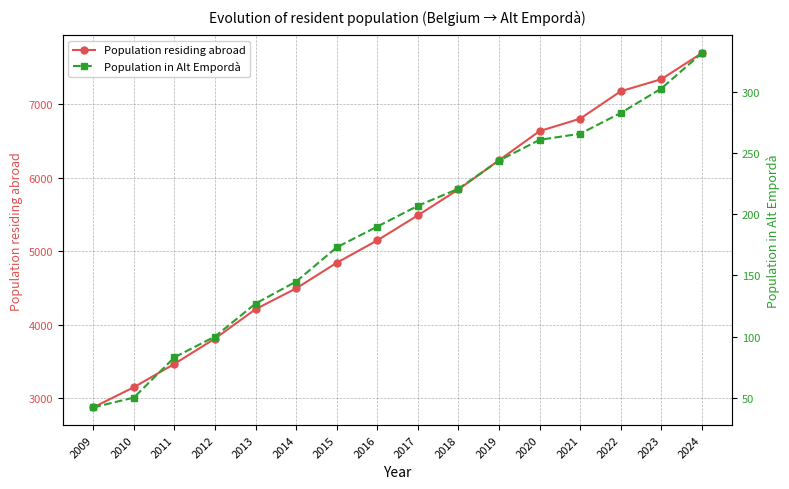

True or false: Population in Alt Empordà and Population residing abroad intersect in this chart.

False